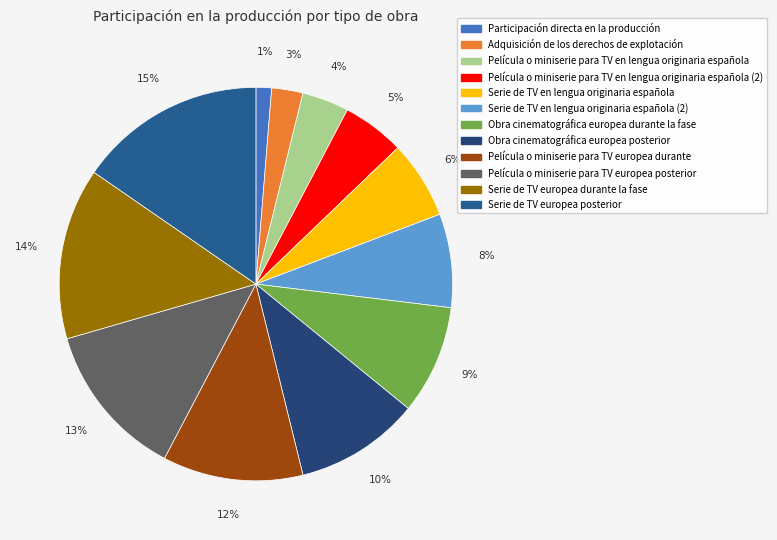

Which category has the smallest portion of the pie?

Participación directa en la producción